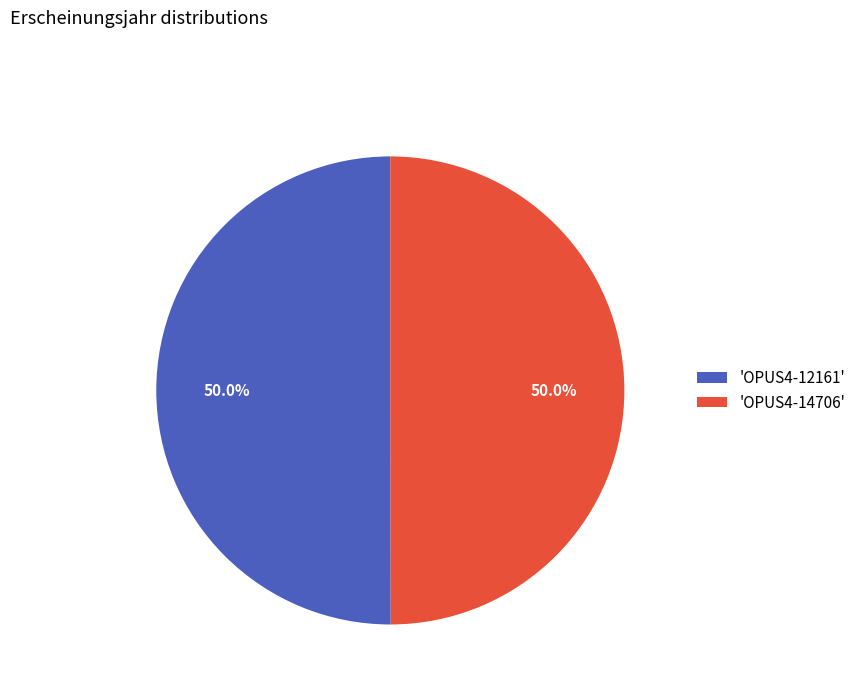

Combined, do 'OPUS4-12161' and 'OPUS4-14706' account for over 50%?

Yes